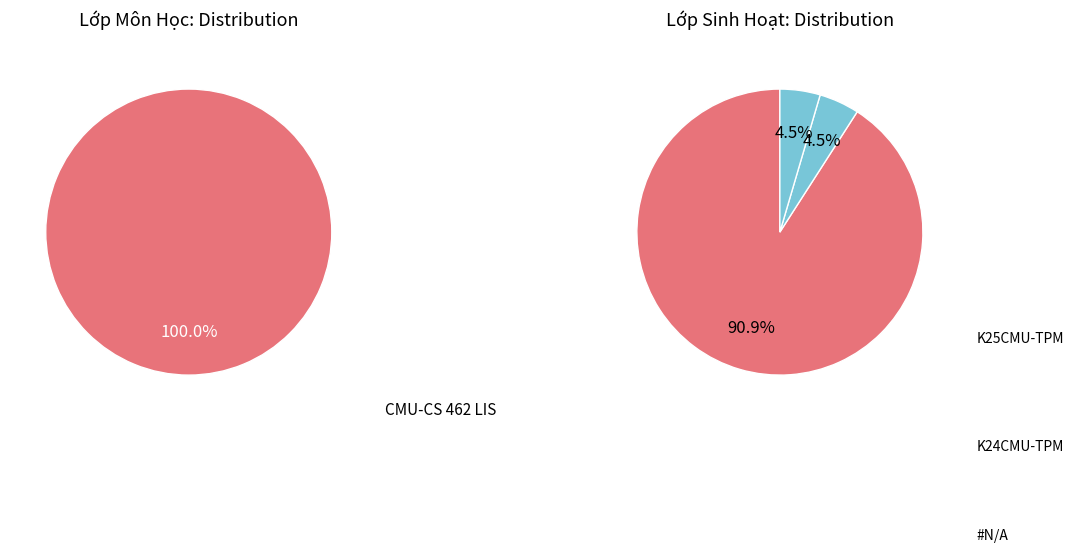

Which category accounts for the majority?

CMU-CS 462 LIS